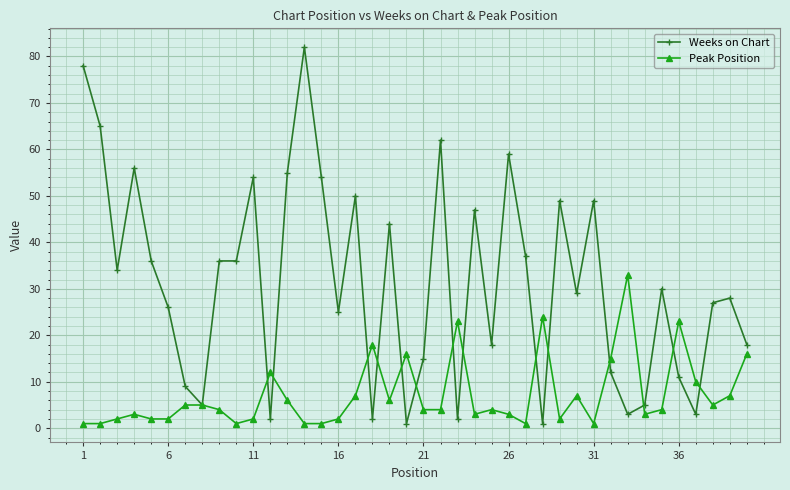

What is the lowest value of the Weeks on Chart series?

1